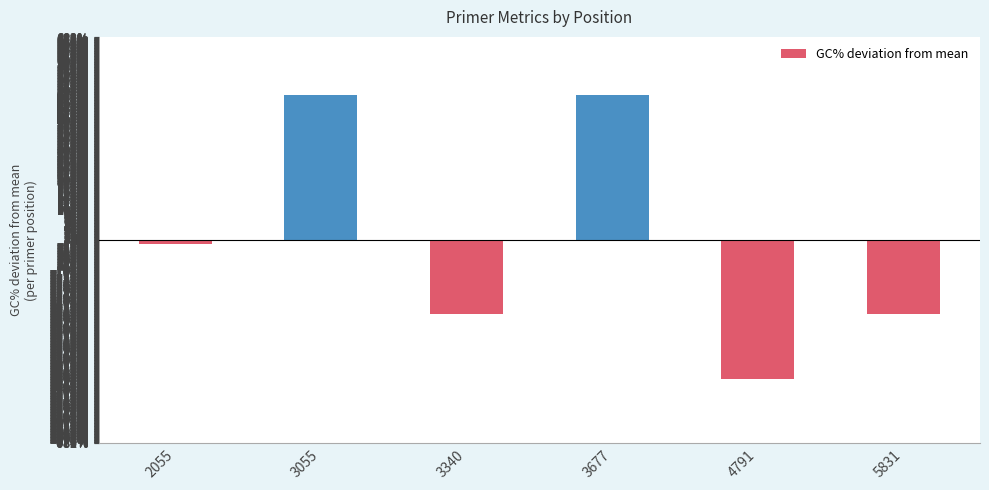

What is the difference between the values at 3340 and 3677?

7.4